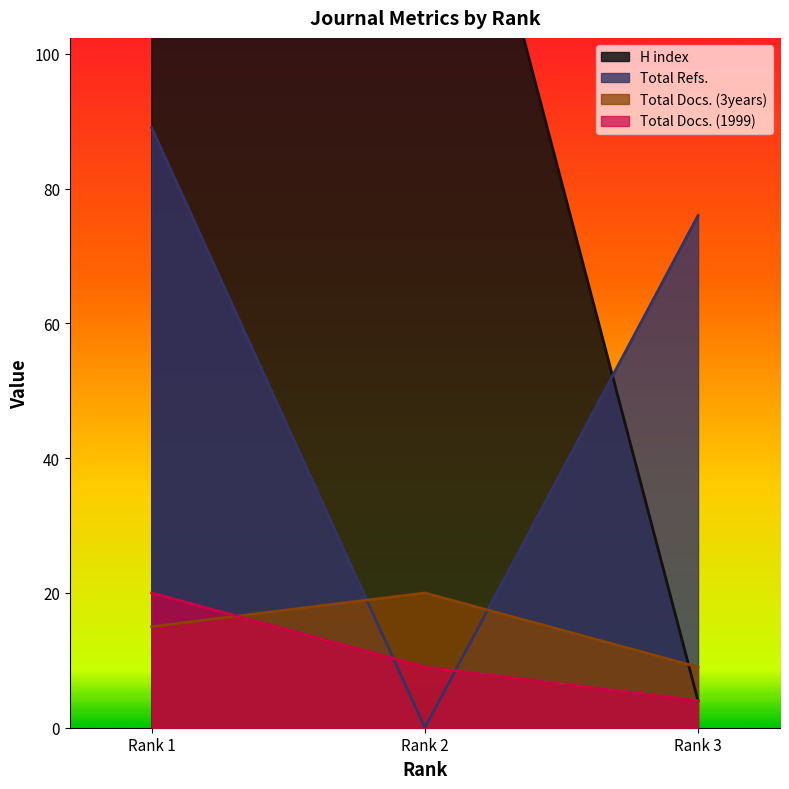

What is the difference between the Total Refs. values at Rank 3 and Rank 2?

76